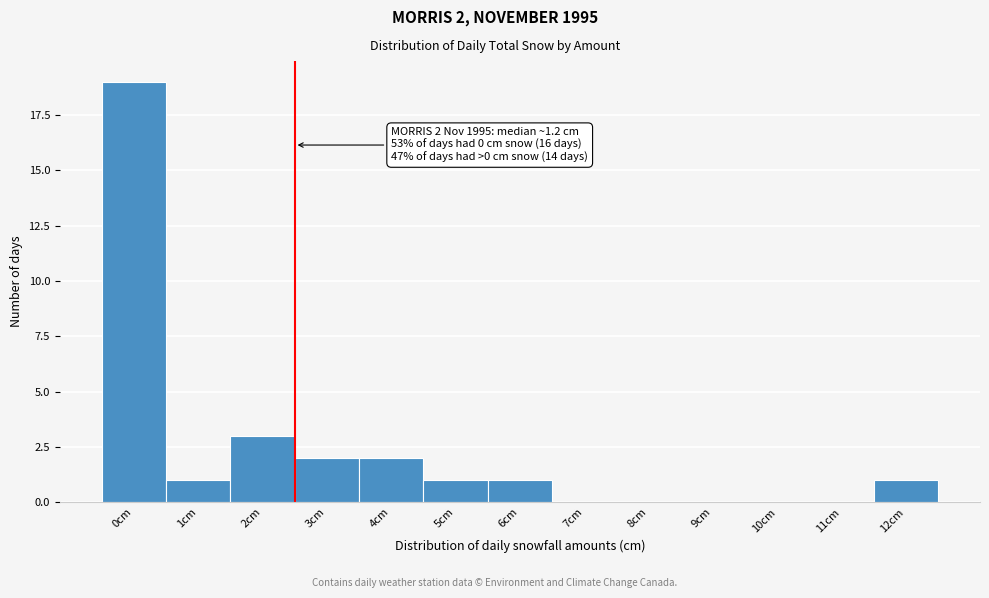

Reading right to left, what are all the values shown in this chart?

12cm=1	11cm=0	10cm=0	9cm=0	8cm=0	7cm=0	6cm=1	5cm=1	4cm=2	3cm=2	2cm=3	1cm=1	0cm=19